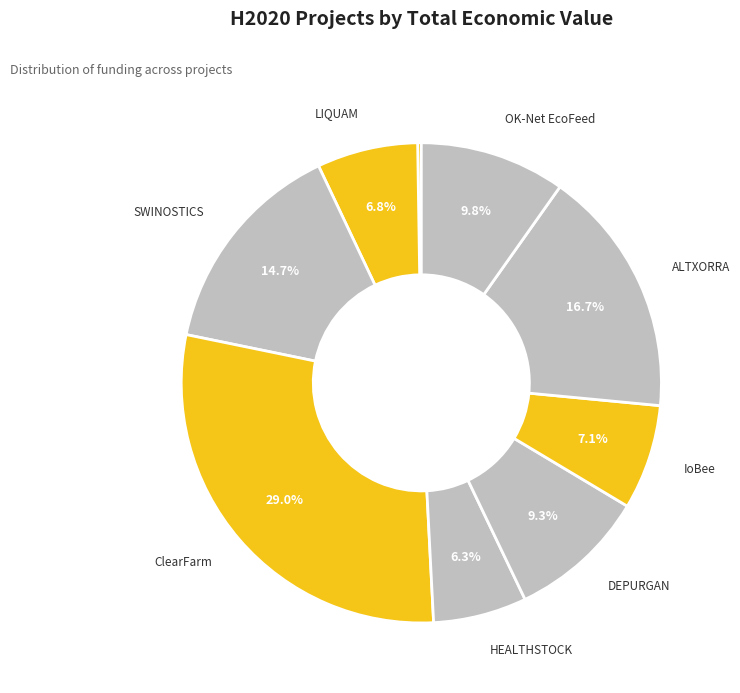

To the nearest percent, what is the average slice percentage?

11%